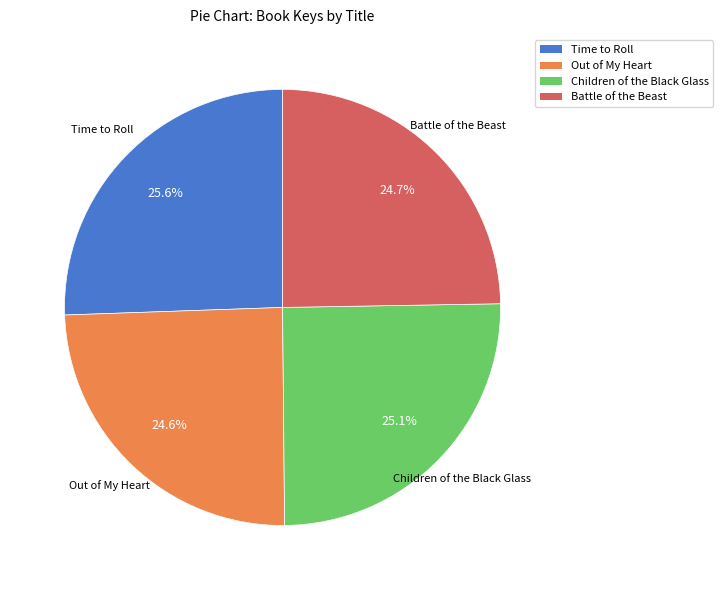

Is Out of My Heart the majority of the pie?

No